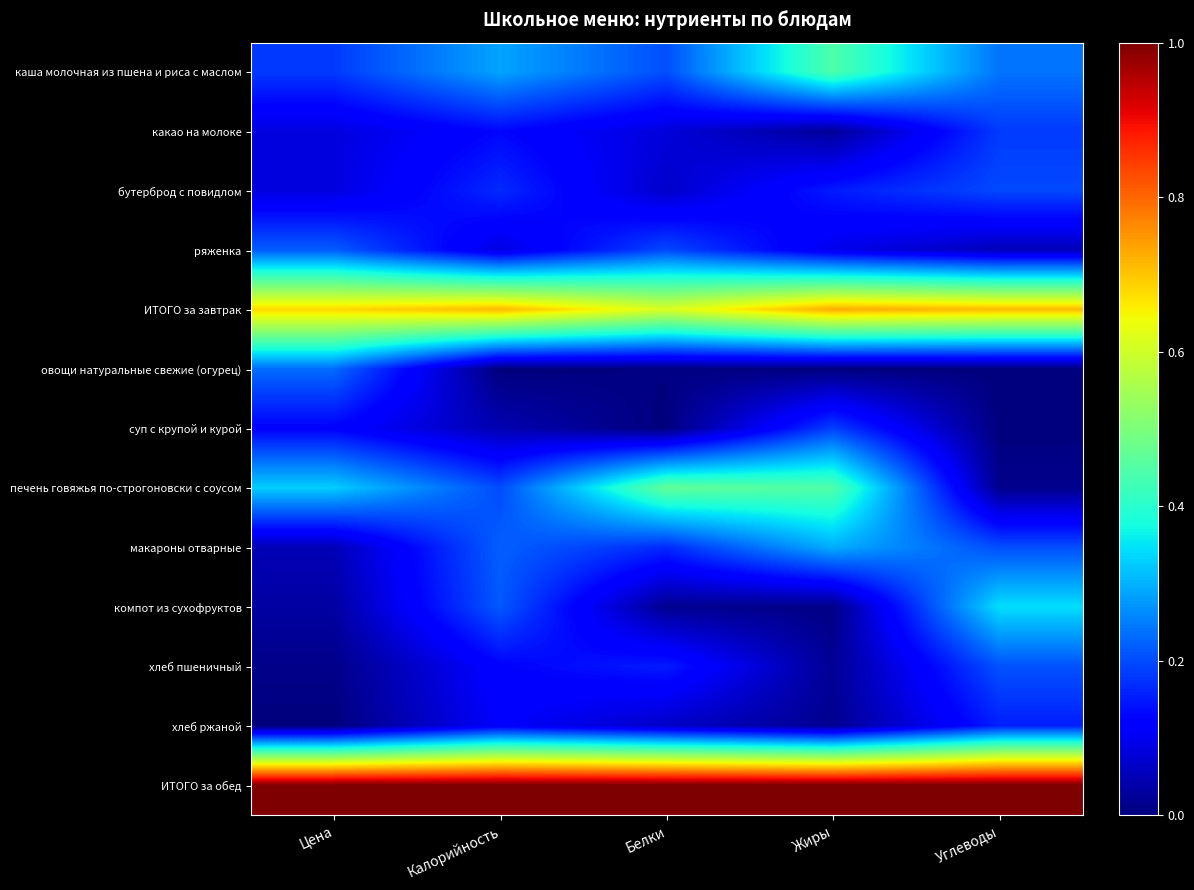

At Жиры, list the series in order from largest to smallest.

ИТОГО за обед, ИТОГО за завтрак, печень говяжья по-строгоновски с соусом, каша молочная из пшена и риса с маслом, макароны отварные, суп с крупой и курой, бутерброд с повидлом, ряженка, какао на молоке, хлеб пшеничный, хлеб ржаной, компот из сухофруктов, овощи натуральные свежие (огурец)